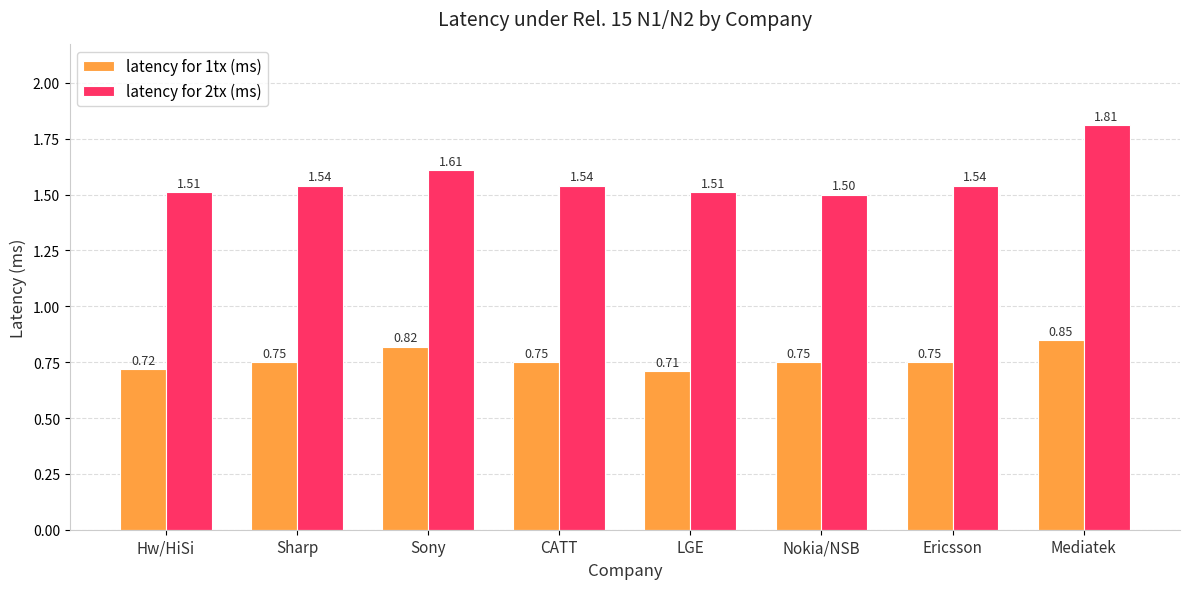

At which category is the sum across all series the highest?

Mediatek